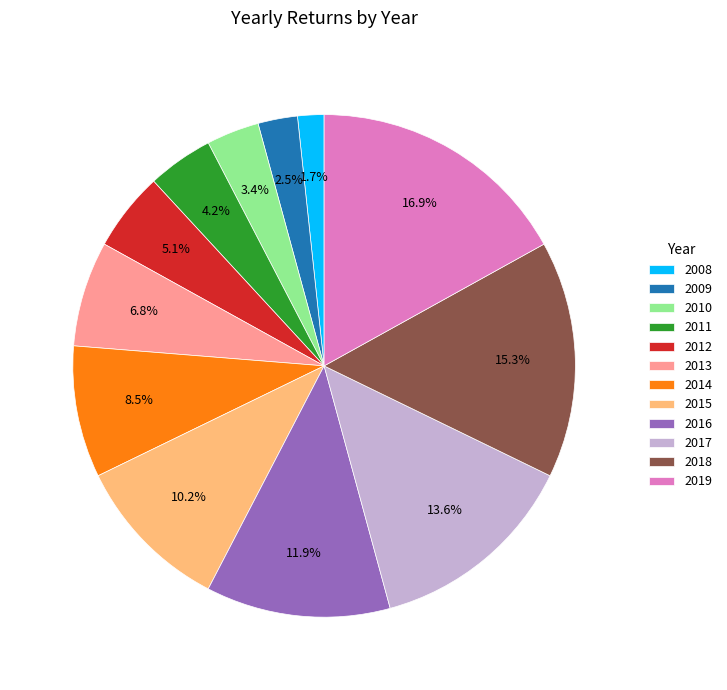

To the nearest percent, what is the difference between the largest and smallest slice percentages?

15%